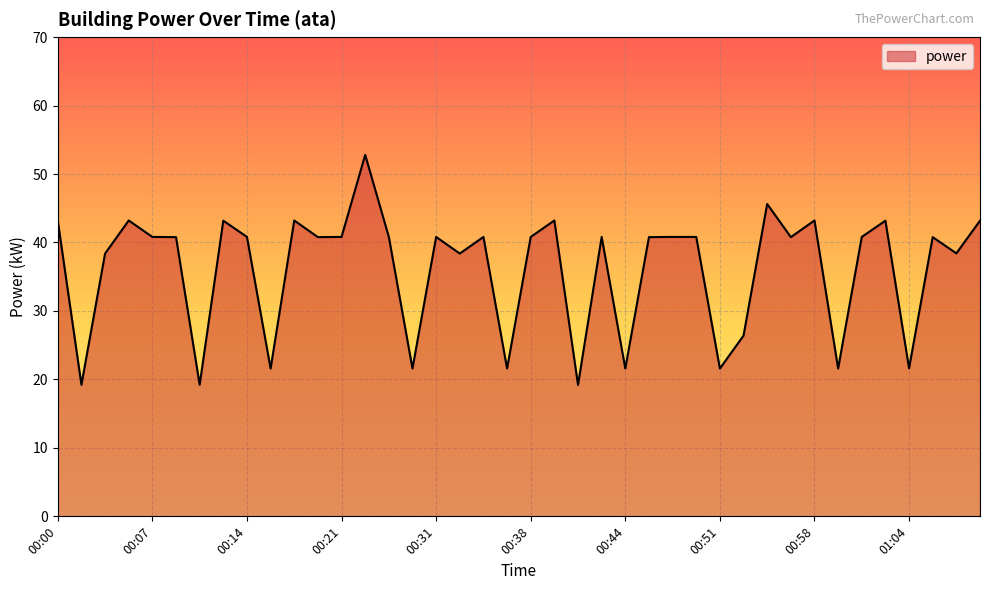

What is the difference between the maximum and minimum values?

33.6